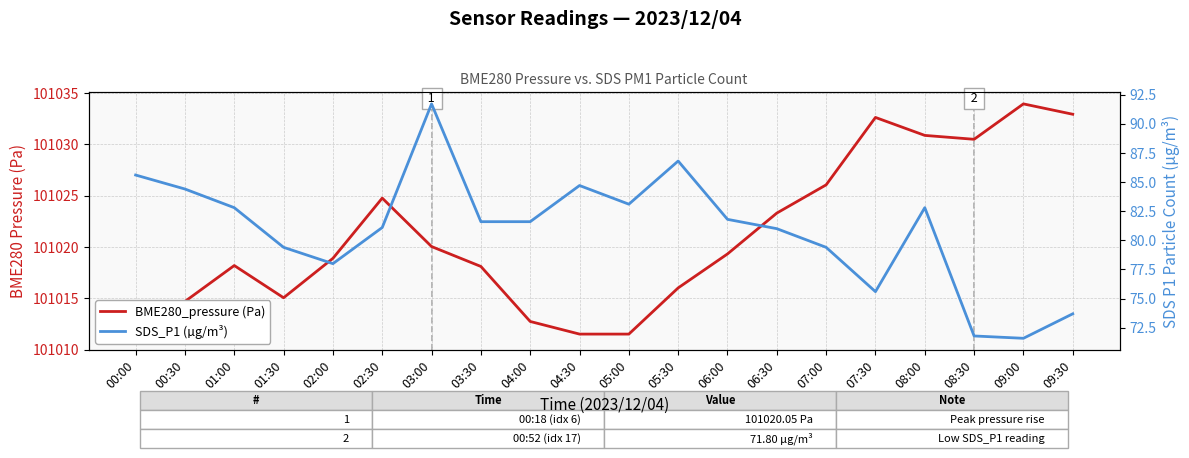

True or false: SDS_P1 (µg/m³) and BME280_pressure (Pa) intersect in this chart.

False